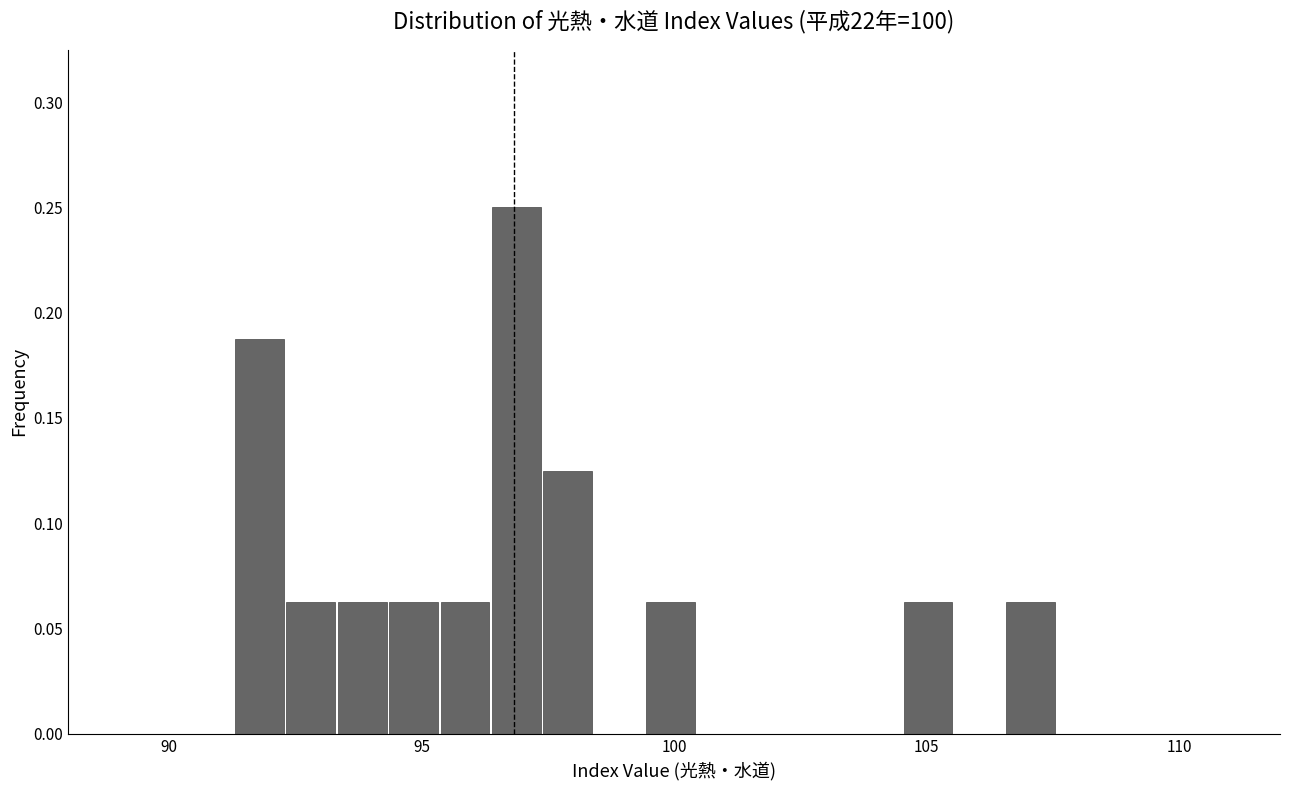

Around what value on the x-axis is the tallest bar? Give the approximate position of its centre, as read against the axis.

97.0